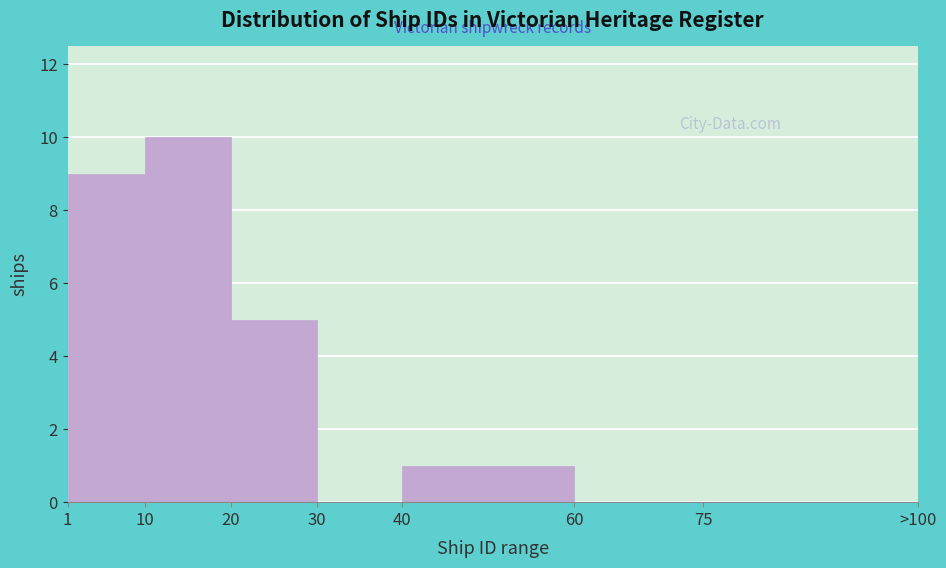

Reading left to right, list all the values displayed in this chart.

1=9	10=10	20=5	30=0	40=1	60=0	75=0